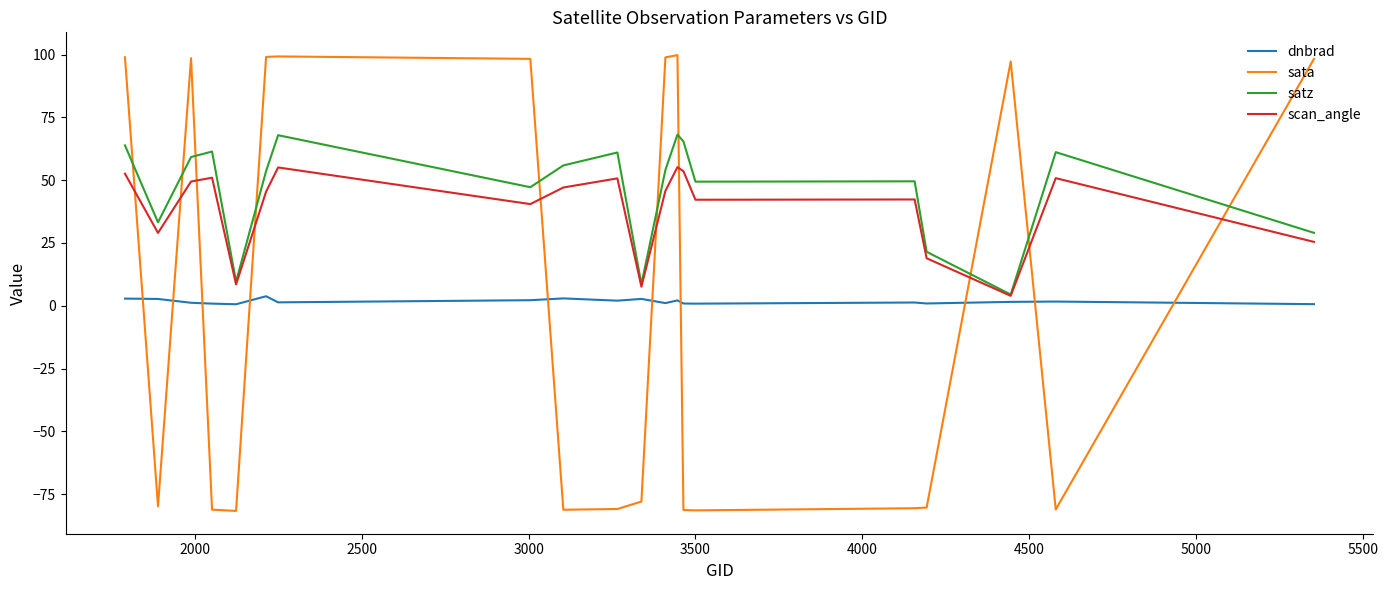

What is the greatest value displayed?

99.8